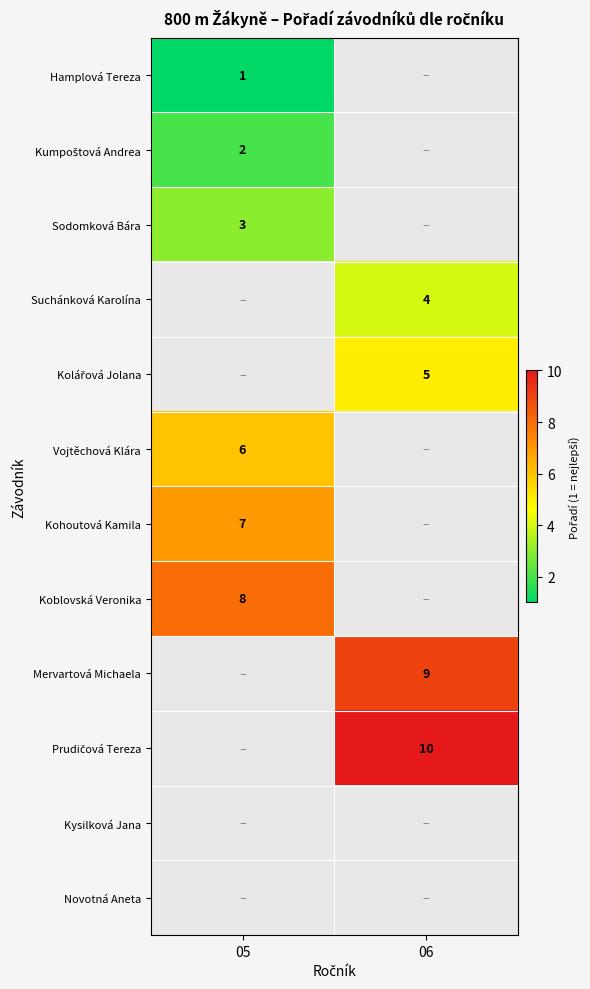

List the series in order of their peak value, lowest first.

Hamplová Tereza, Kumpoštová Andrea, Sodomková Bára, Suchánková Karolína, Kolářová Jolana, Vojtěchová Klára, Kohoutová Kamila, Koblovská Veronika, Mervartová Michaela, Prudičová Tereza, Kysilková Jana, Novotná Aneta